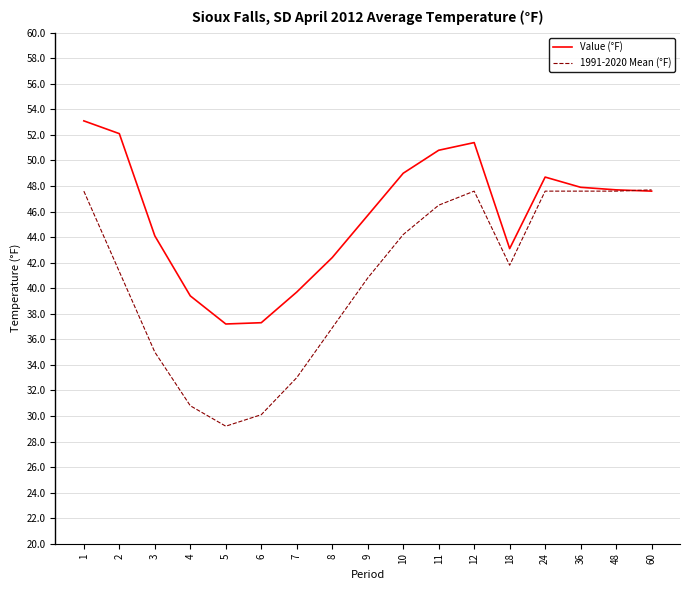

What is the spread (max minus min) of values at 11?

4.3